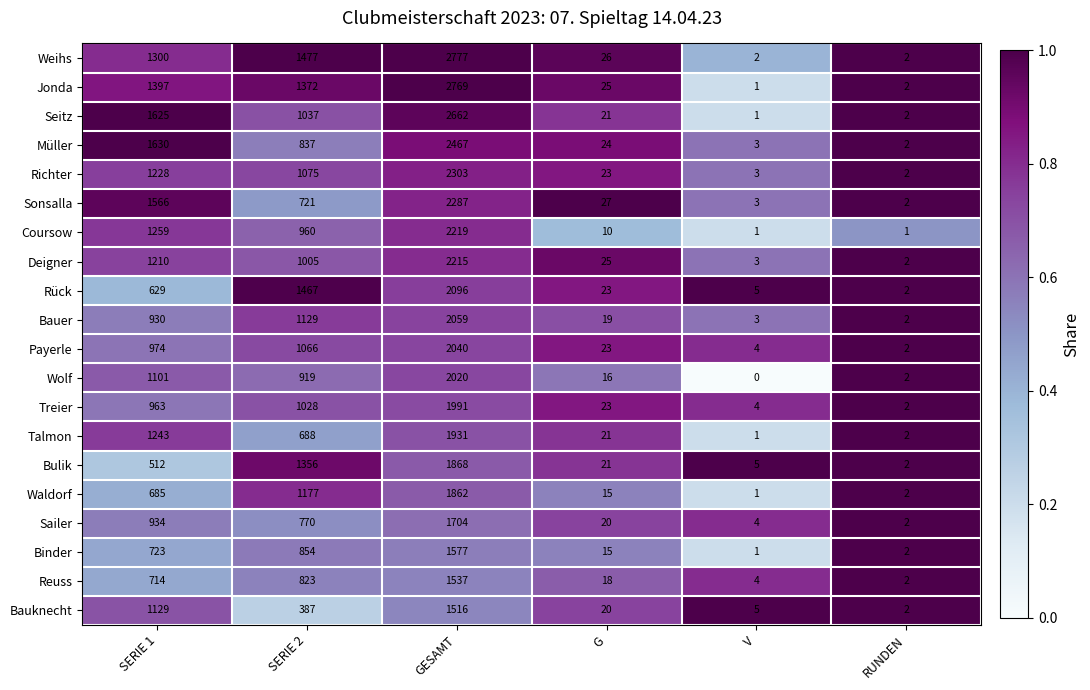

The Payerle series shows 23 at G. True or false?

True